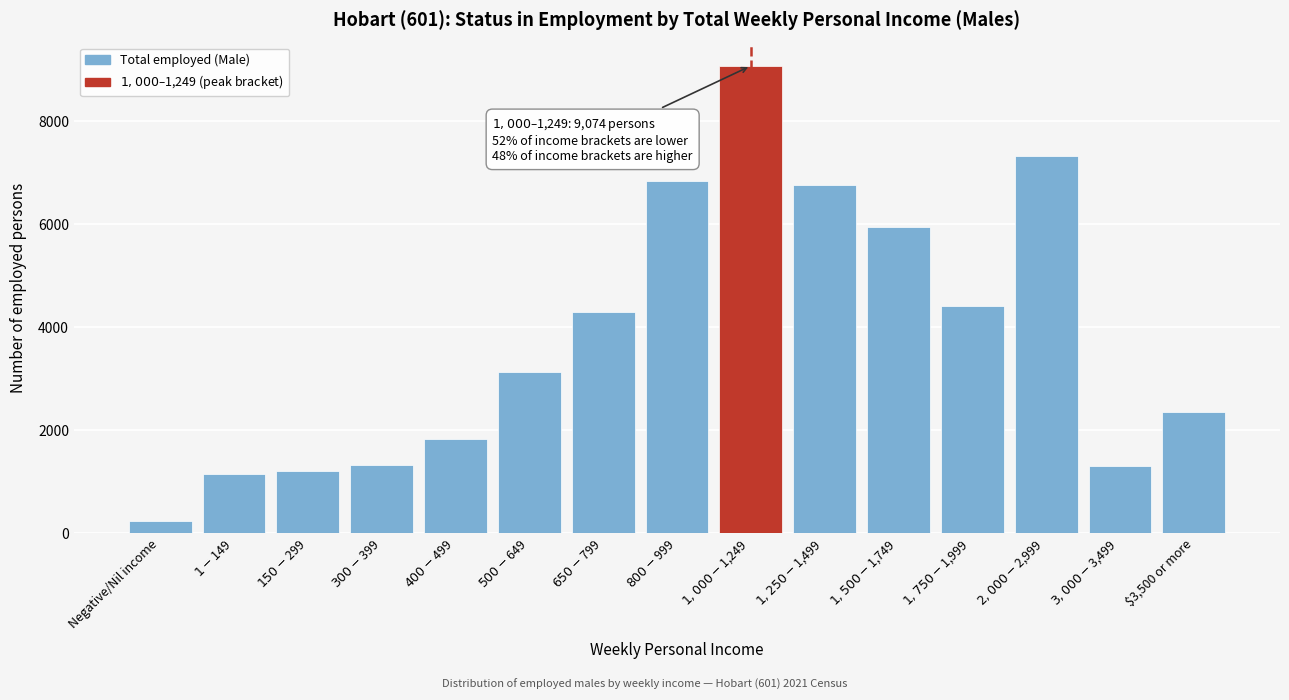

What is the smallest value displayed?

233